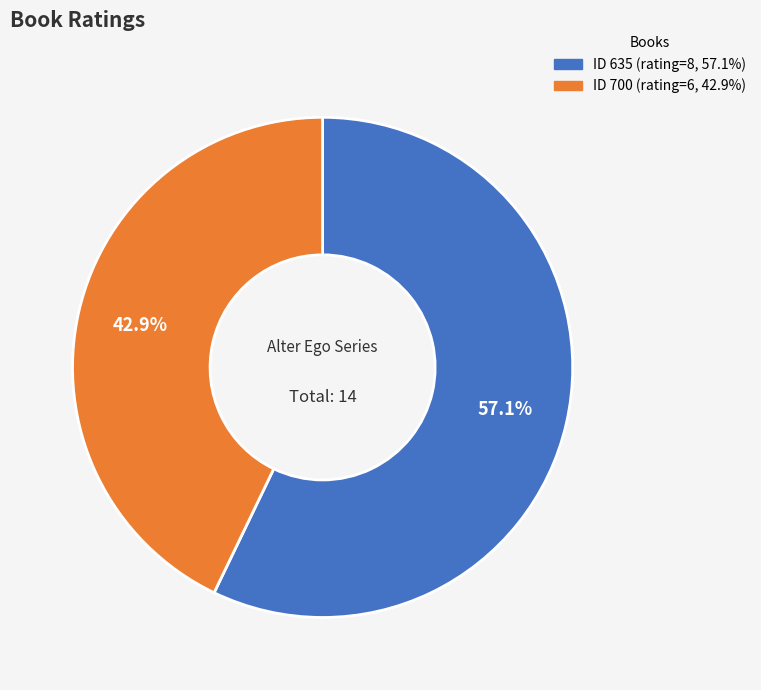

Is there a majority slice in this chart?

Yes